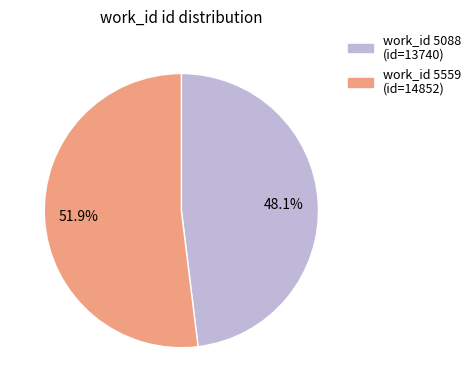

Does any single category account for the majority?

Yes